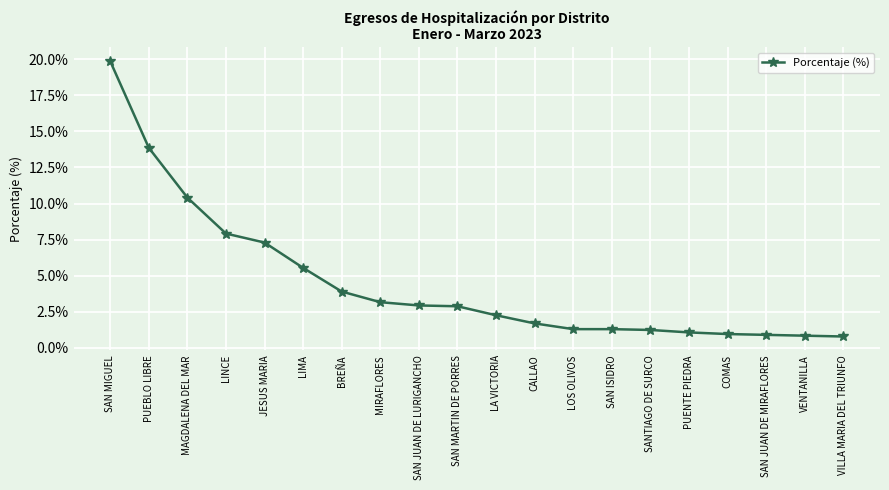

True or false: there are more than 1 points higher than both neighbors.

False